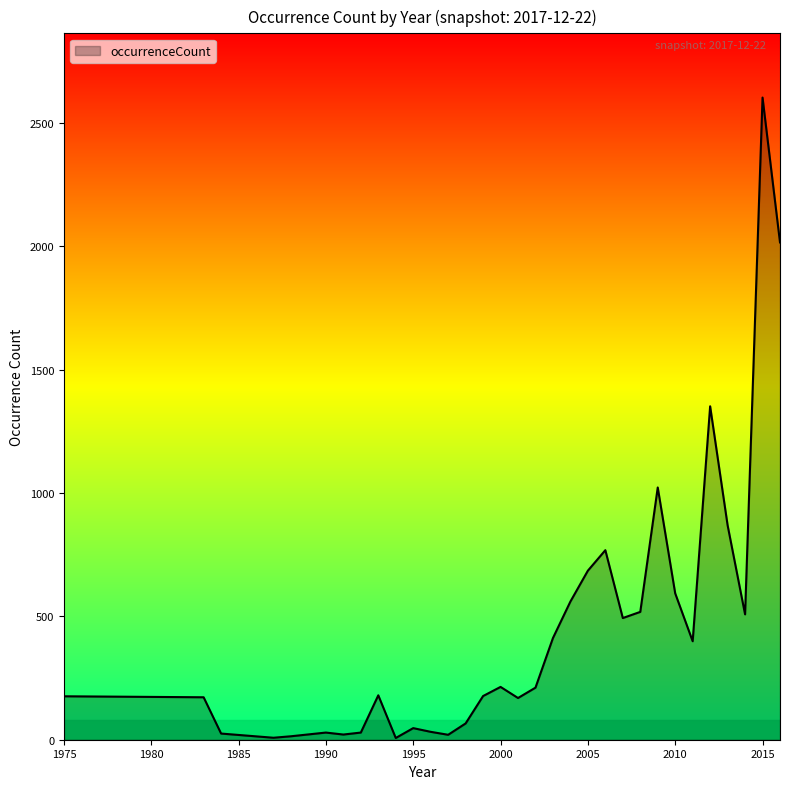

What is the maximum value shown in the chart?

2602